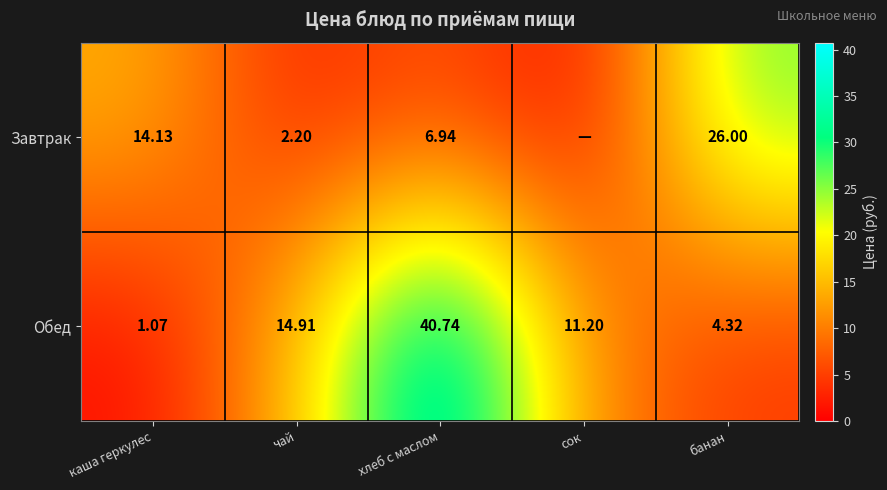

How many distinct data groups are displayed?

2